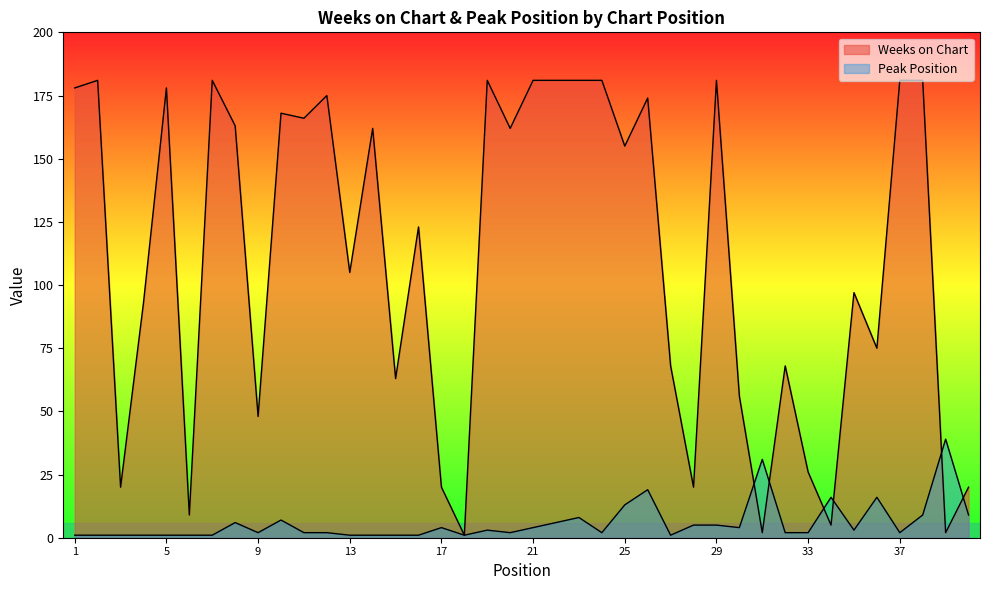

What are all the series names shown in the legend?

Weeks on Chart, Peak Position